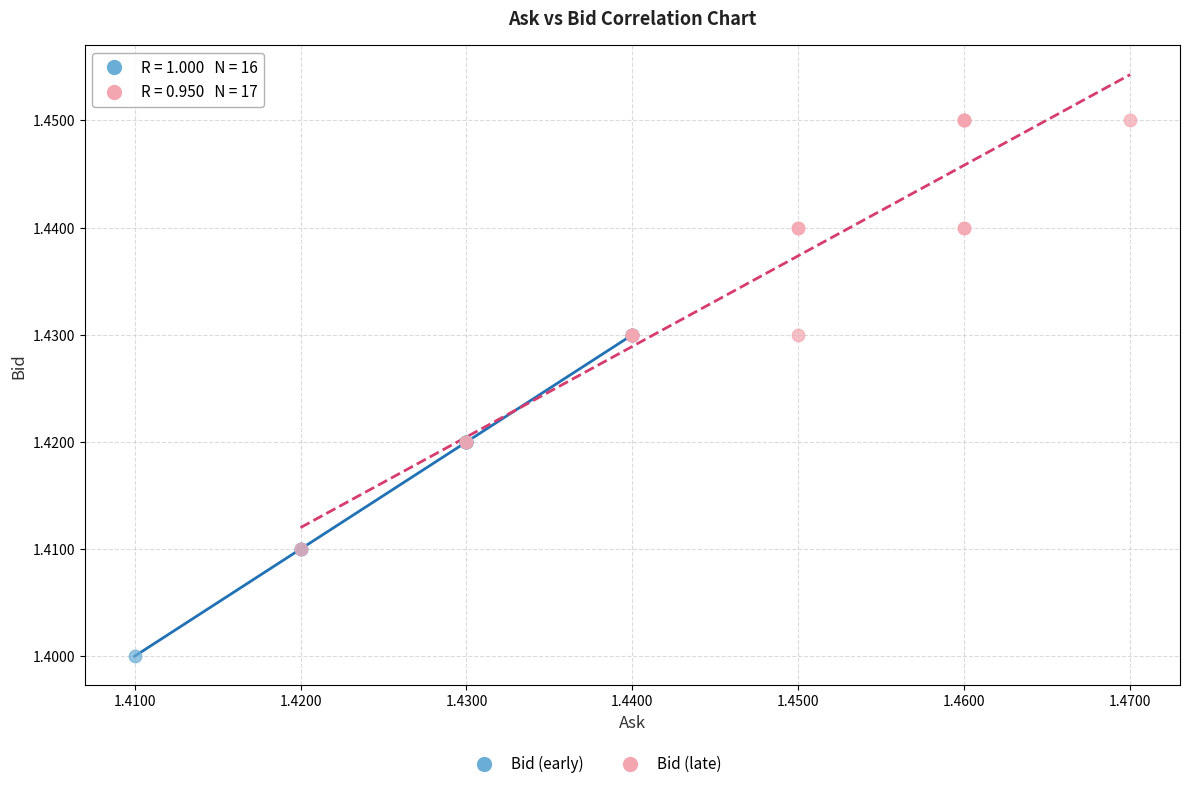

Which series has the widest spread of Y values?

Bid (late)